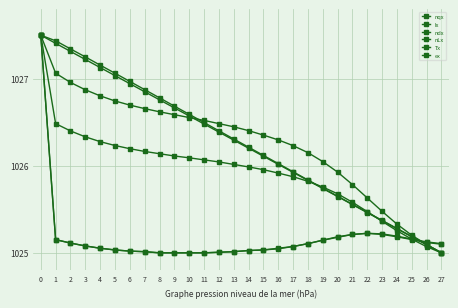

How many series are shown in this chart?

6